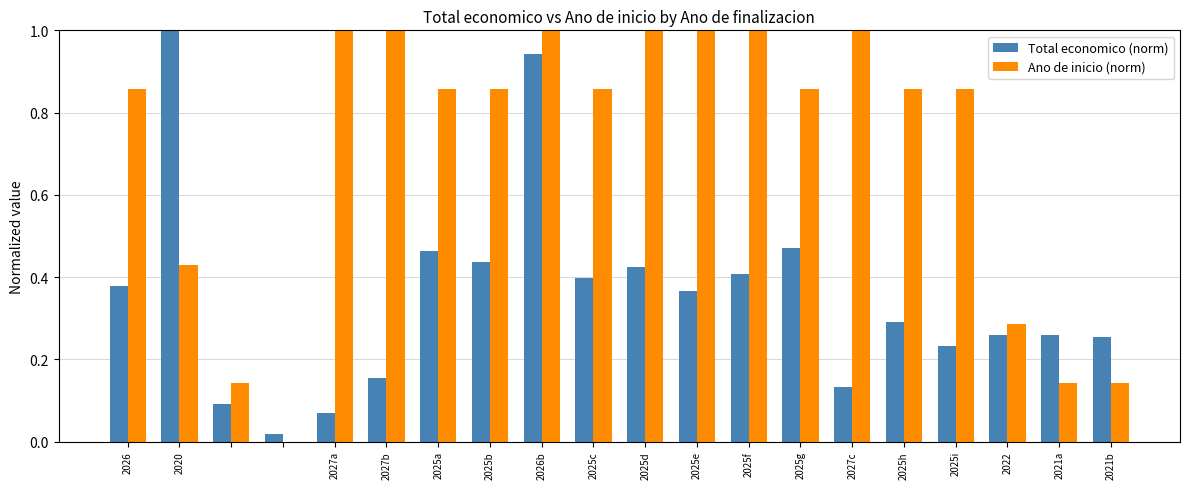

Which series has the largest total across all categories?

Ano de inicio (norm)